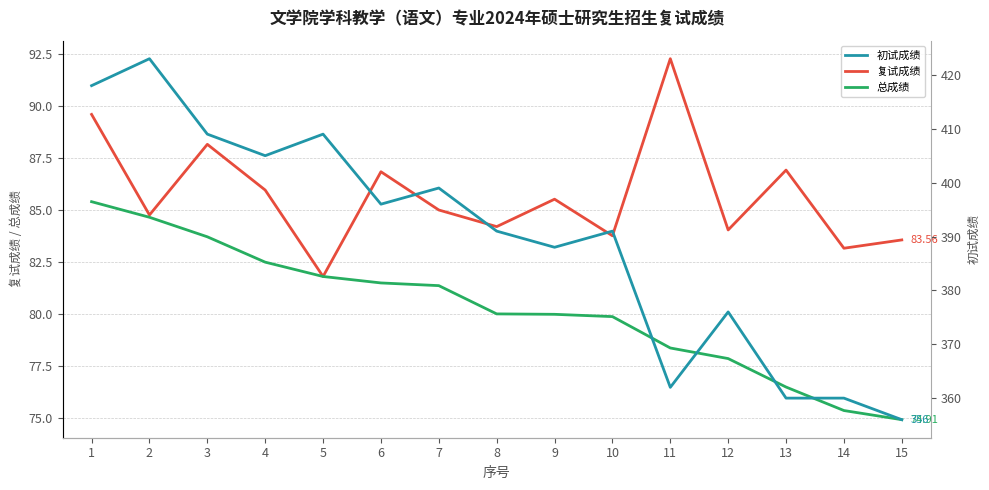

What is the total value across all series at 14?

518.5